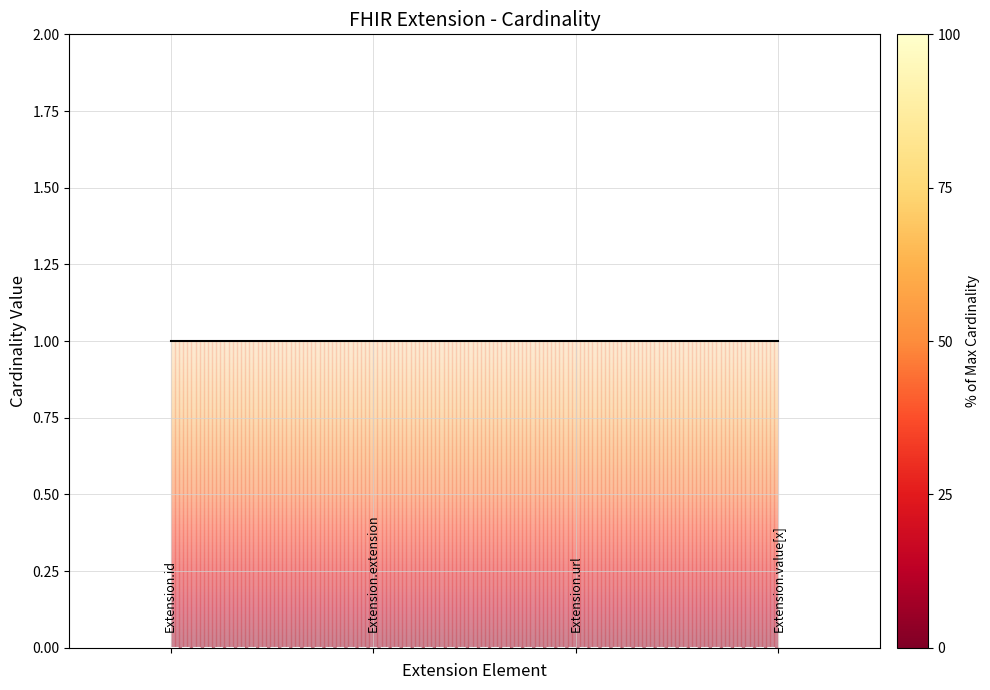

How many lines are shown in the chart?

2